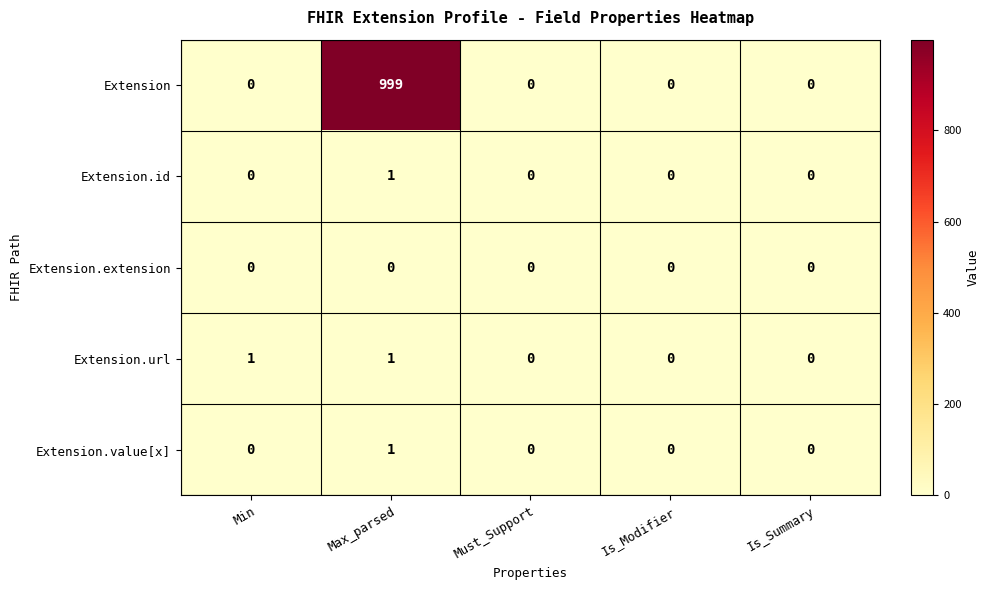

At which category does the chart reach its peak across all series?

Max_parsed